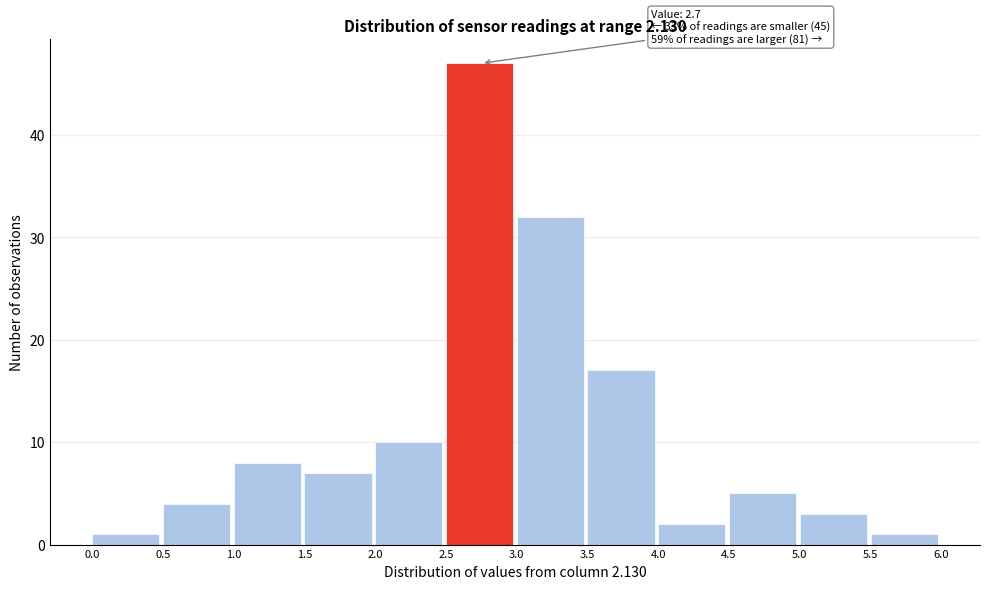

Over which range of the x-axis is the bar tallest?

2.5 to 3.0